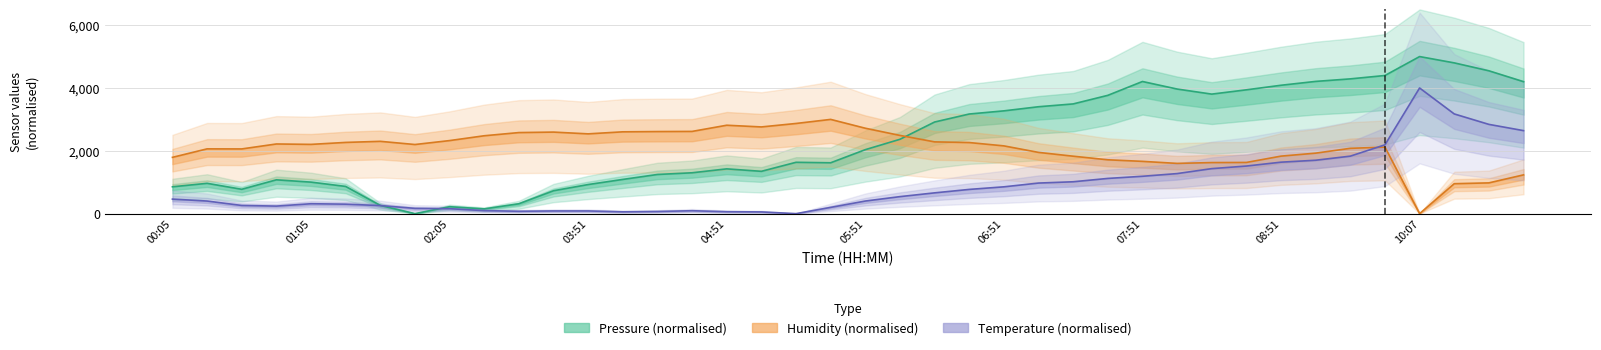

What is the total value across all series at 25?

6325.9